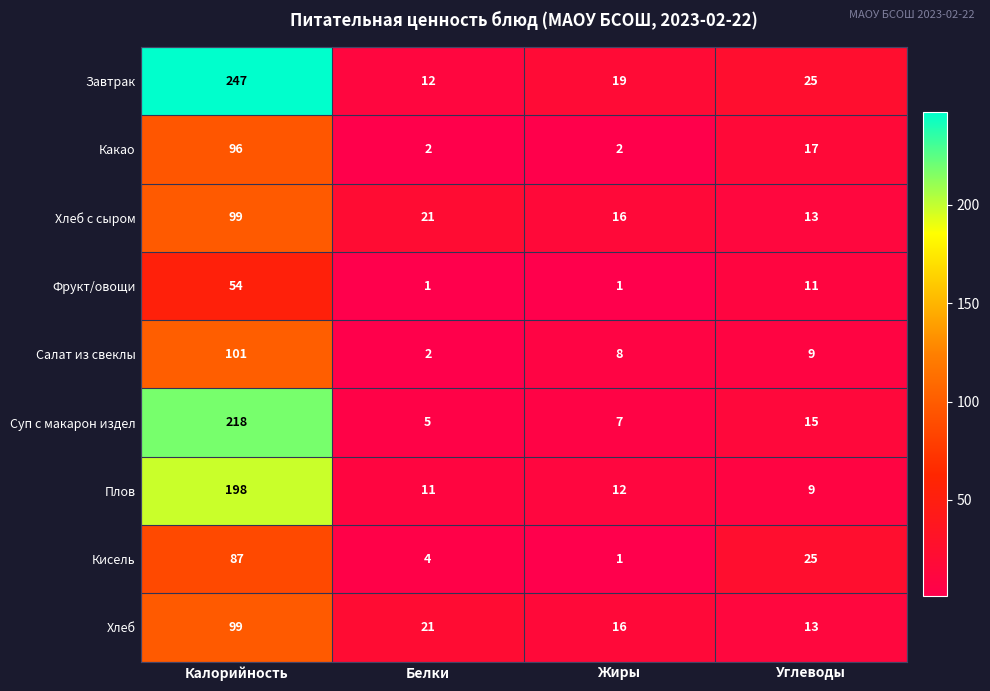

Which series changed the most between Калорийность and Жиры?

Завтрак